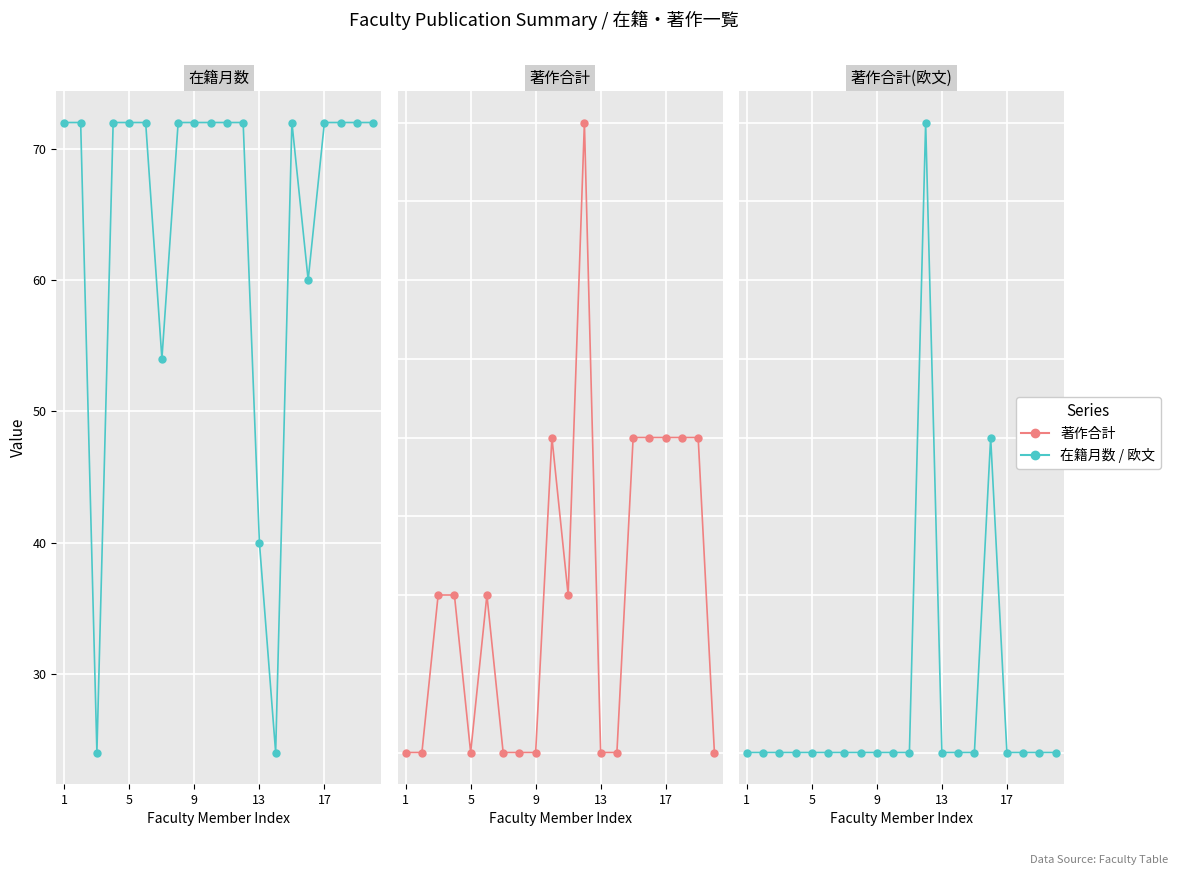

How many interior local peaks does the 著作合計 series have?

3